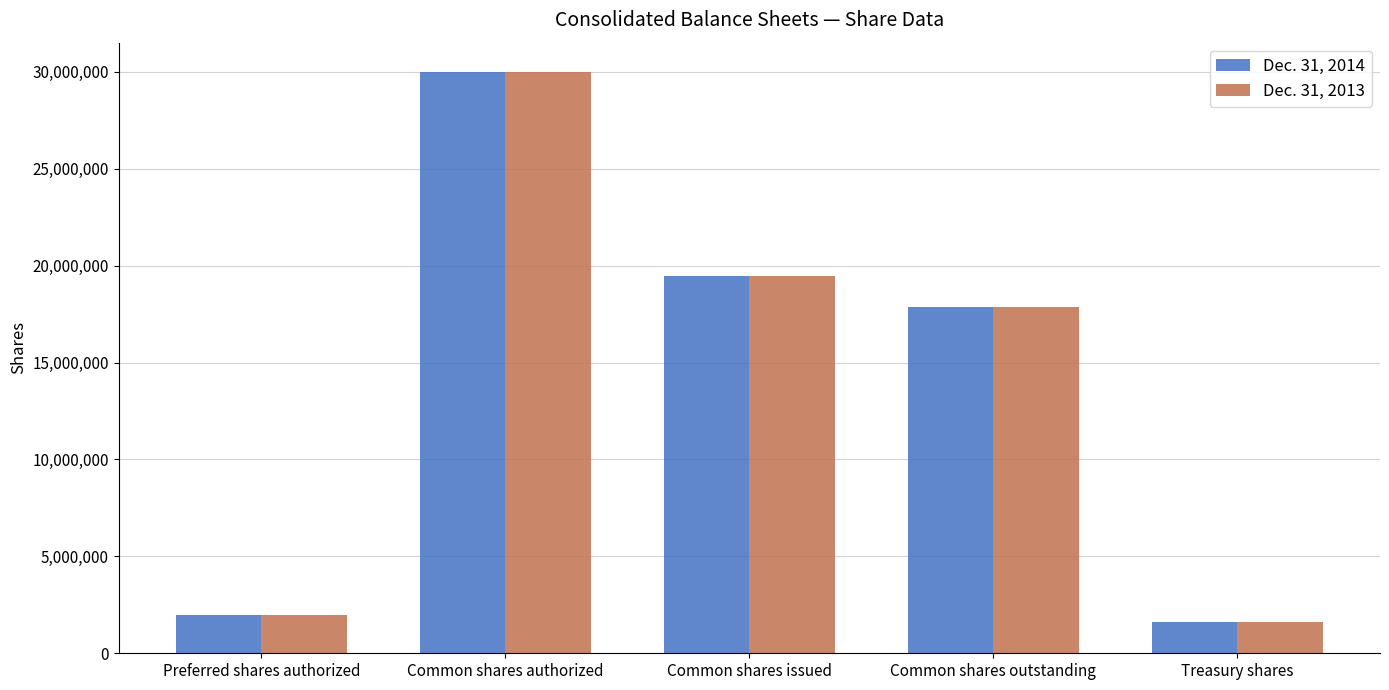

Where is Dec. 31, 2014 nearest to the value 15799455?

Common shares outstanding